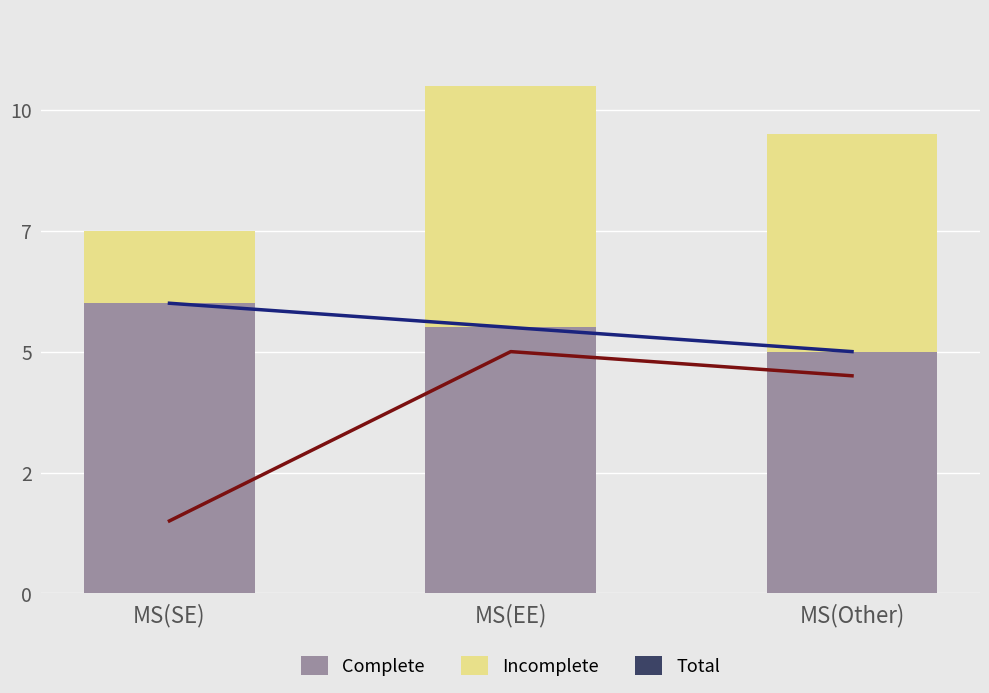

Between MS(SE) and MS(EE), which series saw the biggest shift?

Incomplete